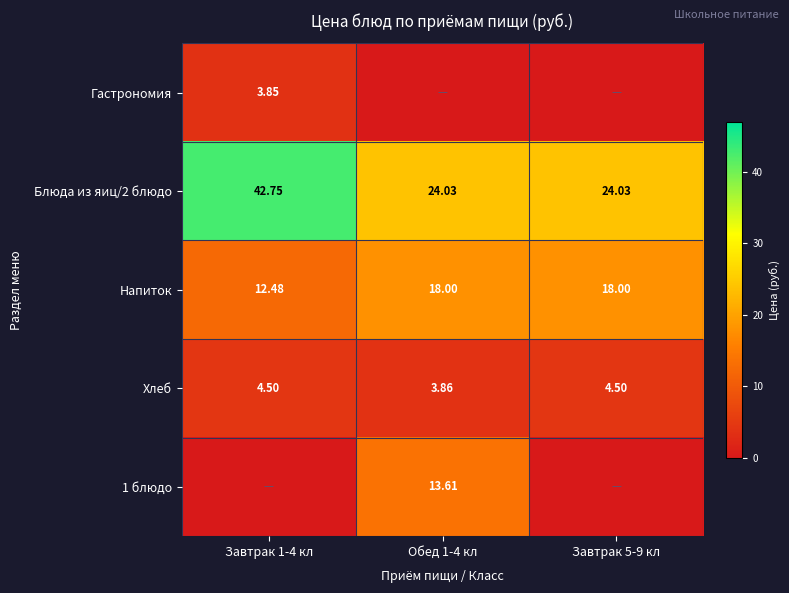

Is the value of Блюда из яиц/2 блюдо at Завтрак 5-9 кл greater than the value of Напиток at Обед 1-4 кл?

Yes